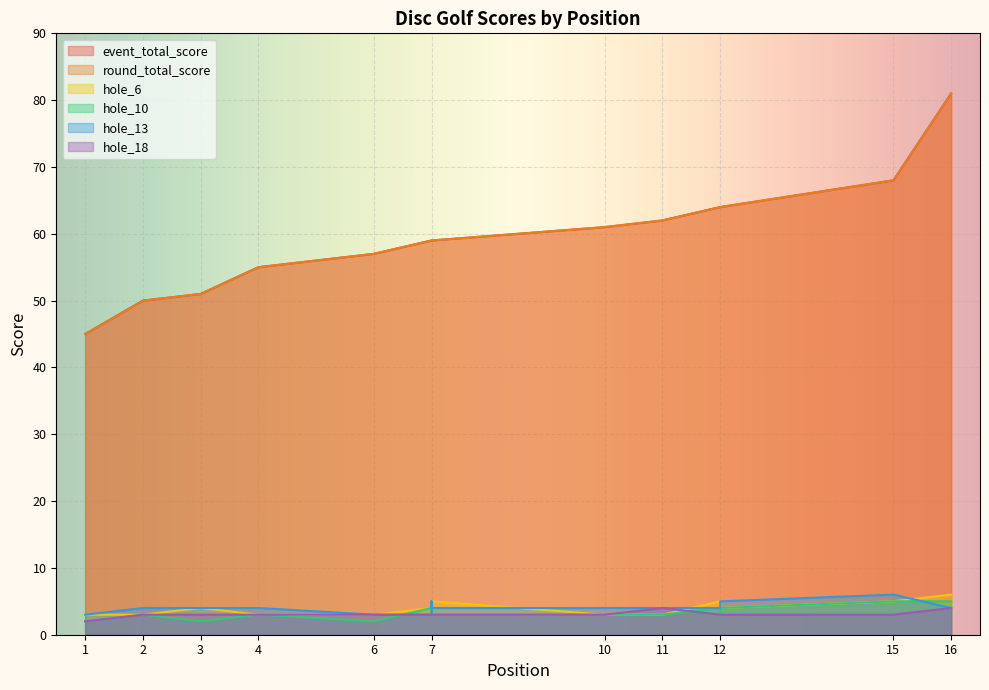

Where do hole_6 and hole_13 first cross each other?

7 and 7